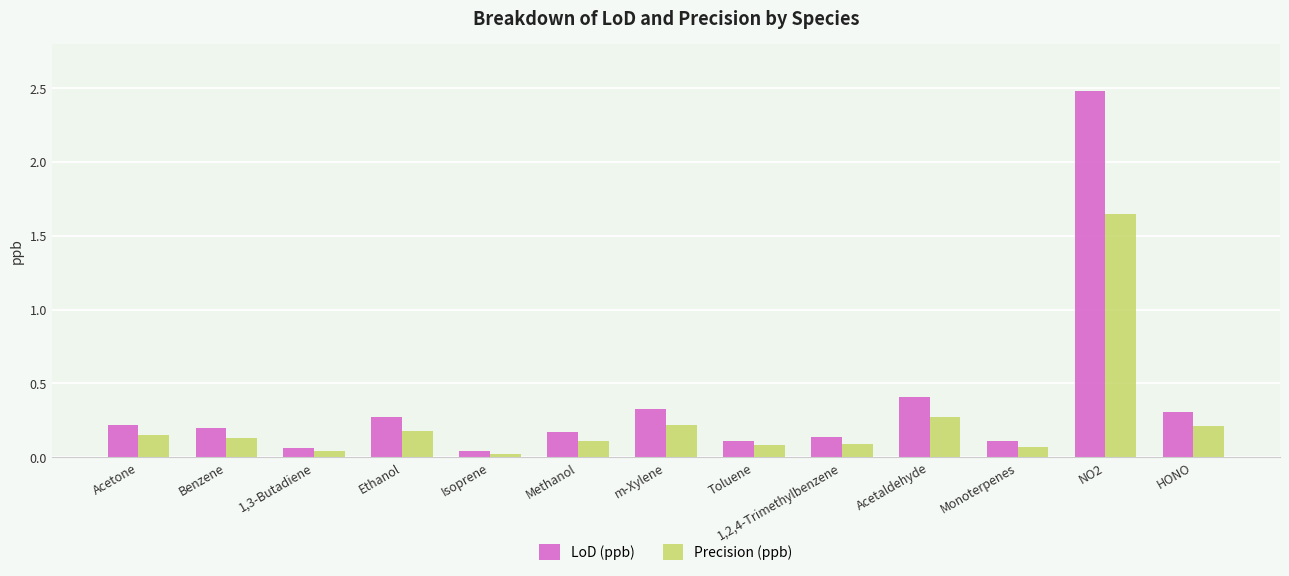

Which series has the largest total across all categories?

LoD (ppb)